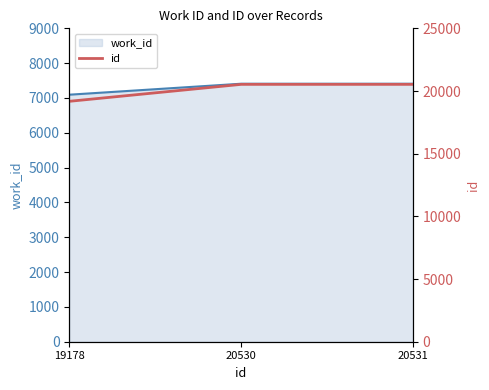

List the labels in order of value, largest first.

20531, 20530, 19178